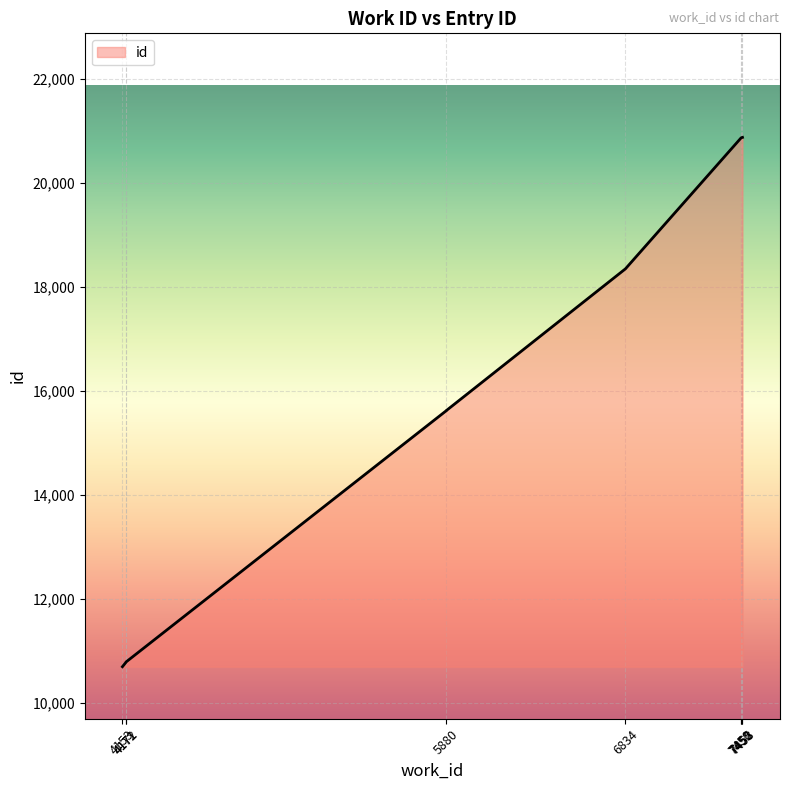

List the labels in order of value, largest first.

7458, 7455, 7452, 7450, 6834, 5880, 5880, 4172, 4171, 4153